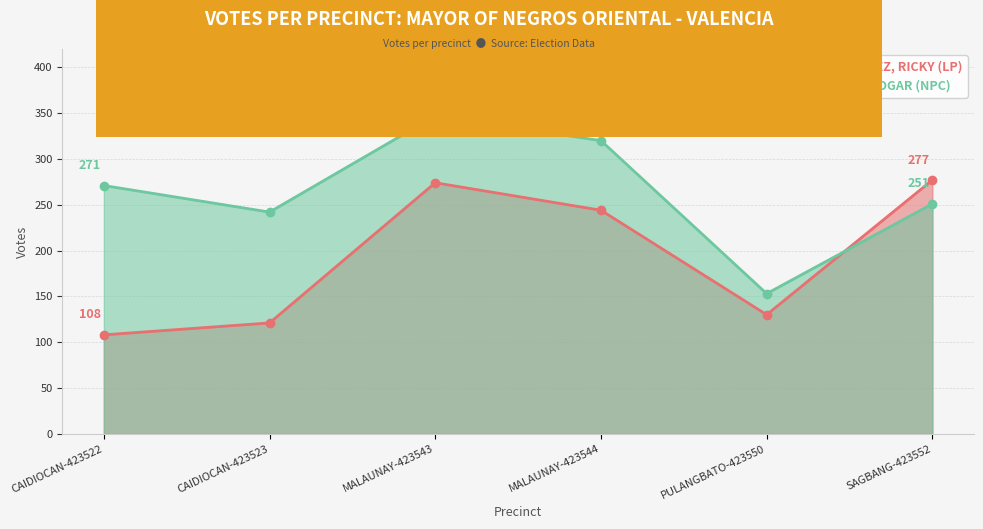

Reading left to right, list all the values displayed in this chart.

GONZALEZ, RICKY (LP): 108	121	274	244	130	277
TEVES, EDGAR (NPC): 271	242	347	320	153	251